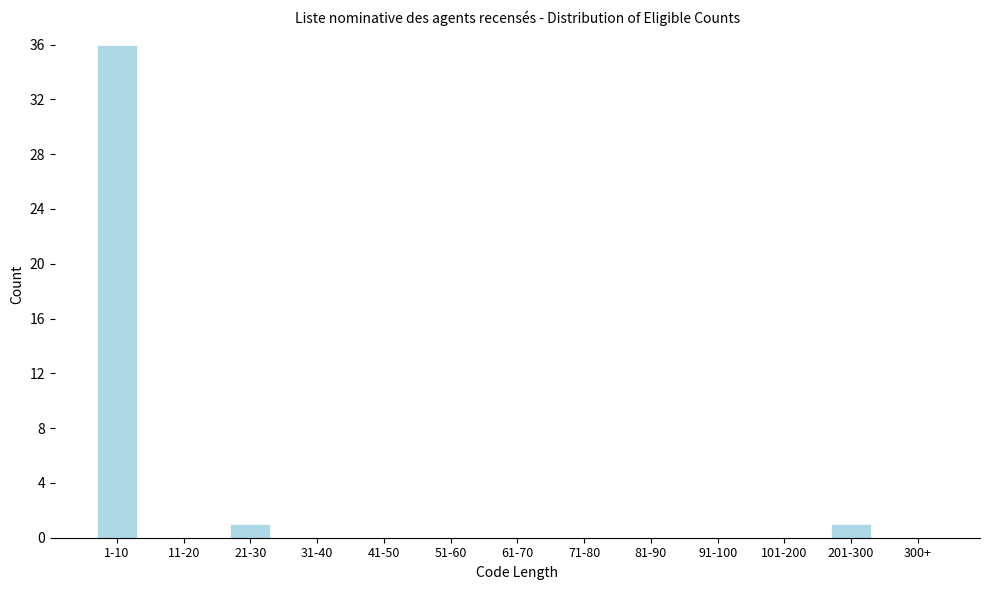

Reading left to right, extract all data points from this chart.

1-10=36	11-20=0	21-30=1	31-40=0	41-50=0	51-60=0	61-70=0	71-80=0	81-90=0	91-100=0	101-200=0	201-300=1	300+=0